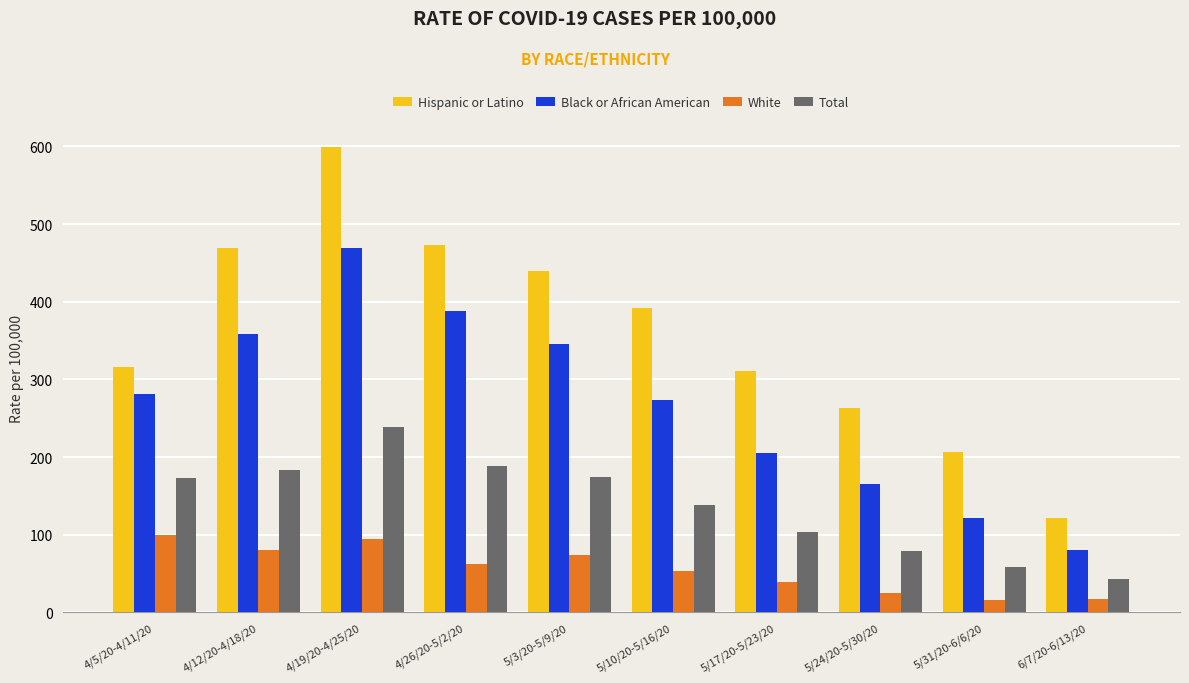

Which series changed the most between 5/3/20-5/9/20 and 5/24/20-5/30/20?

Black or African American